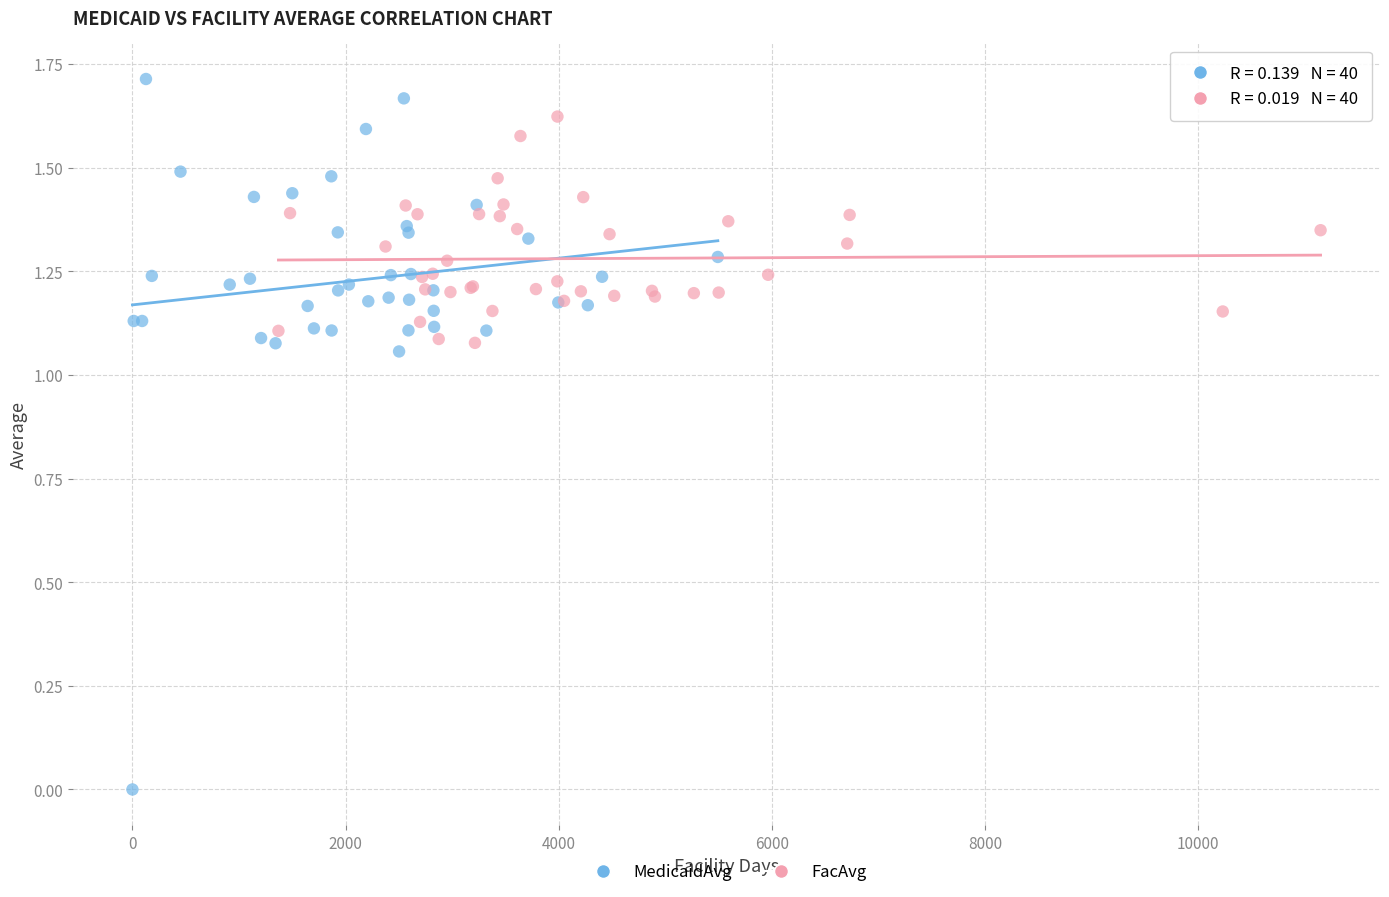

What are all the series names shown in the legend?

MedicaidAvg, FacAvg